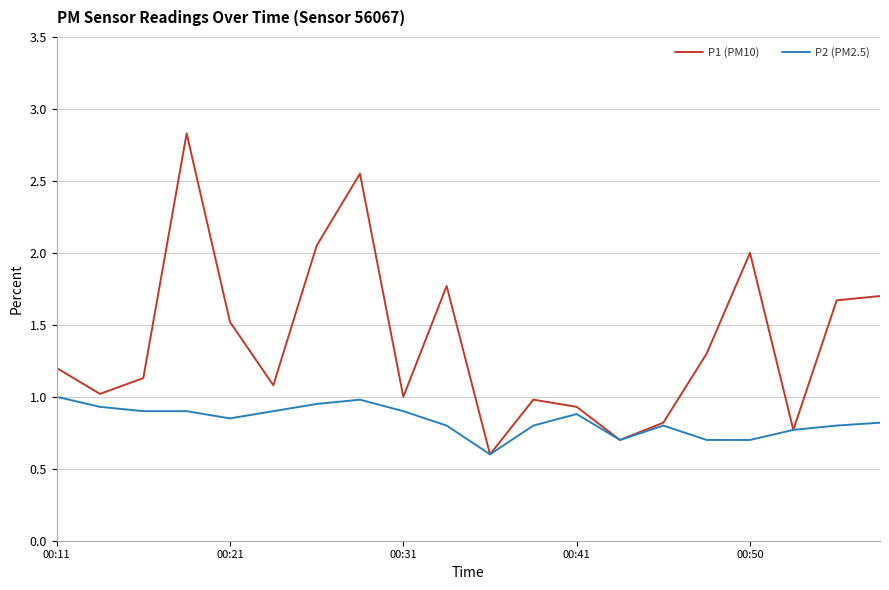

List the series in order of their peak value, lowest first.

P2 (PM2.5), P1 (PM10)